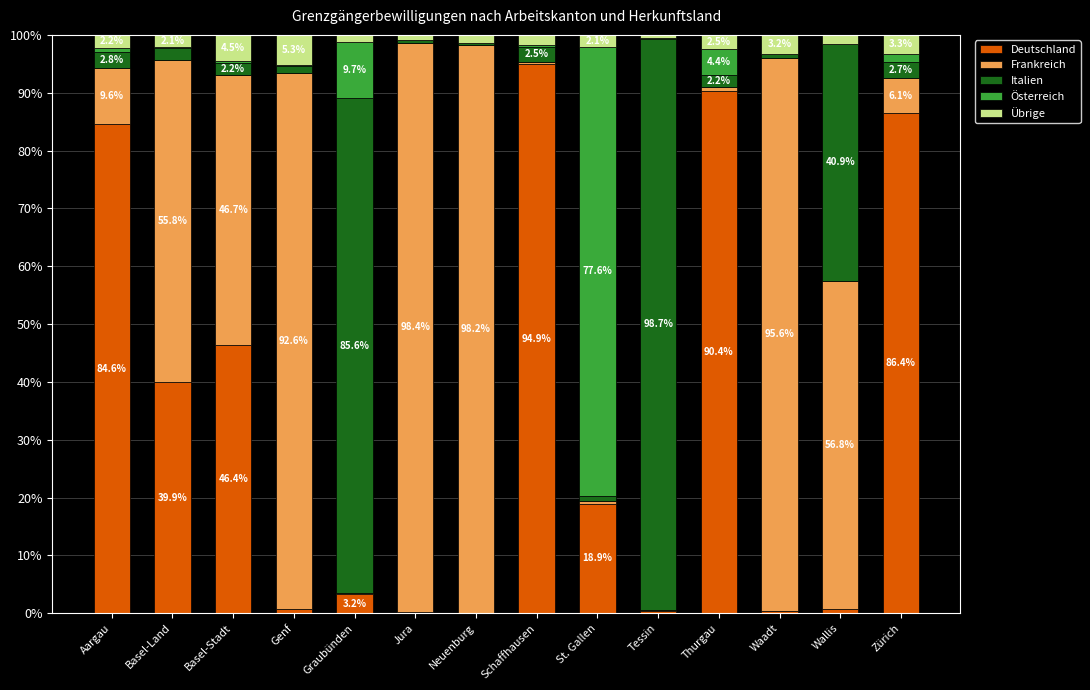

The value of Deutschland at Zürich is 86.4. True or false?

True